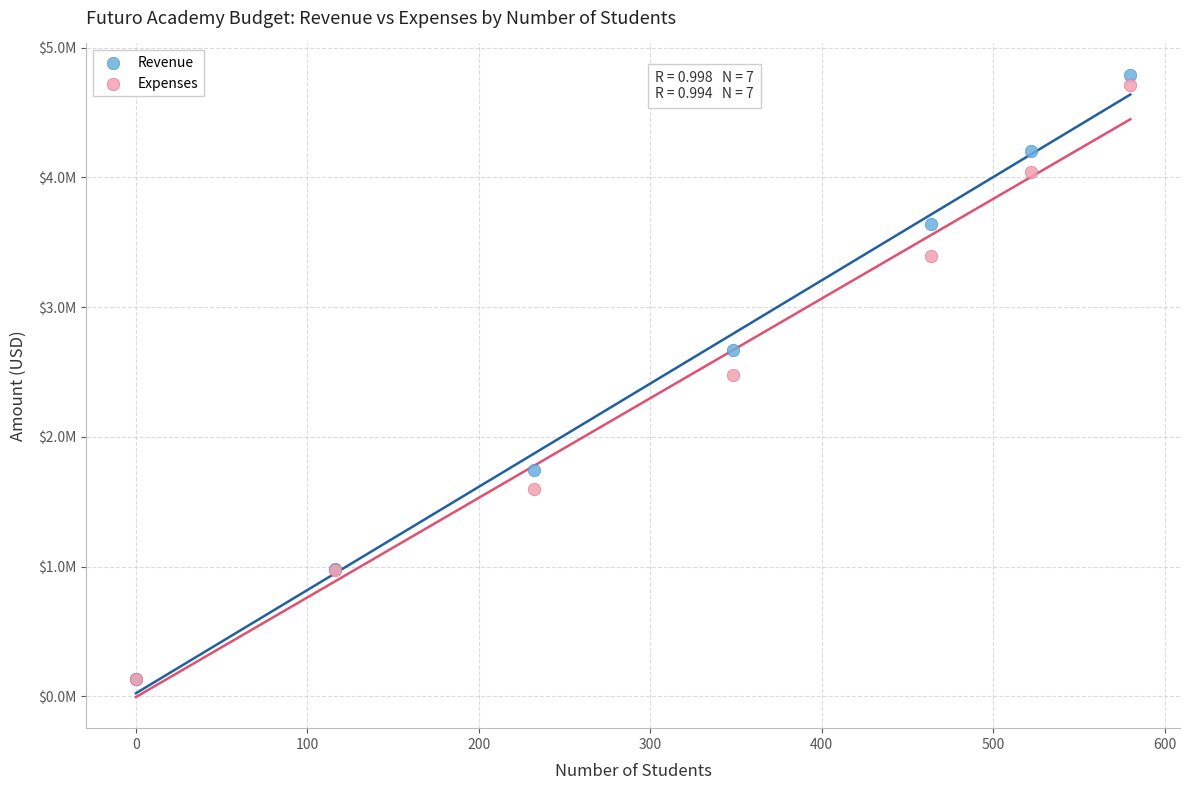

What are all the series names shown in the legend?

Revenue, Expenses